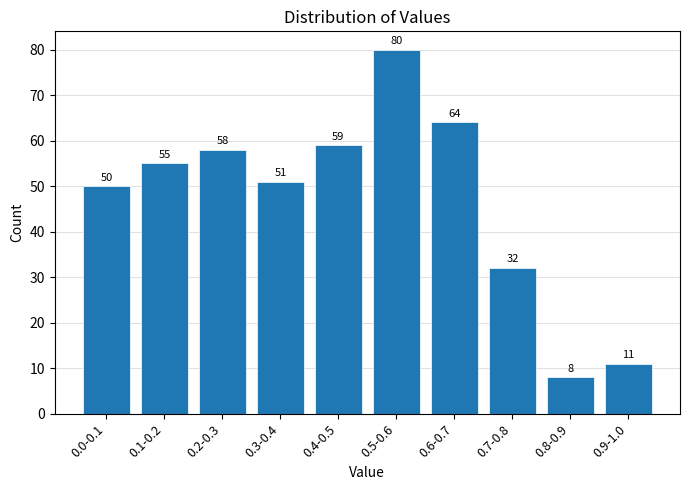

Reading left to right, list all the values displayed in this chart.

0.0-0.1=50	0.1-0.2=55	0.2-0.3=58	0.3-0.4=51	0.4-0.5=59	0.5-0.6=80	0.6-0.7=64	0.7-0.8=32	0.8-0.9=8	0.9-1.0=11